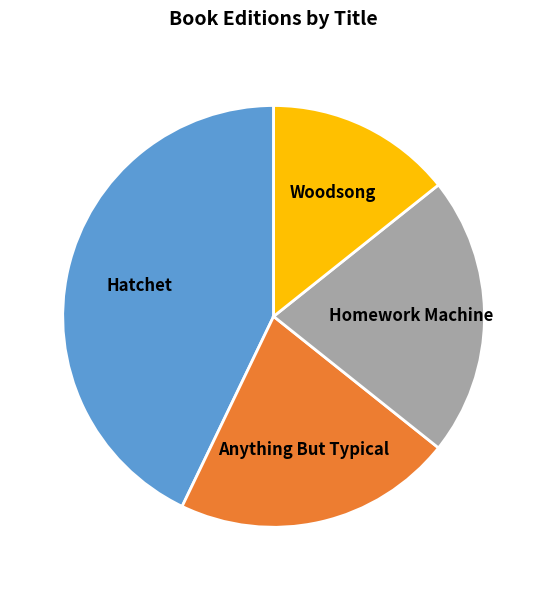

What is the smallest slice in the pie chart?

Woodsong